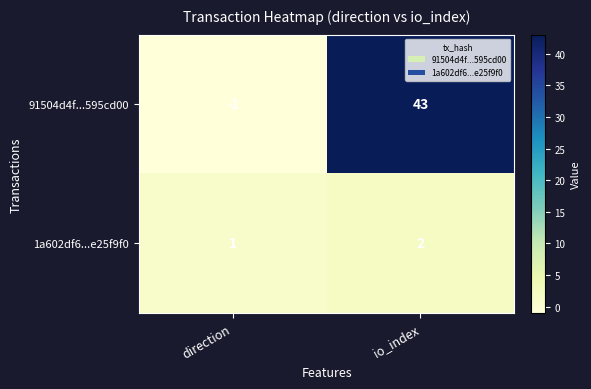

Which category has the highest value across all series?

io_index